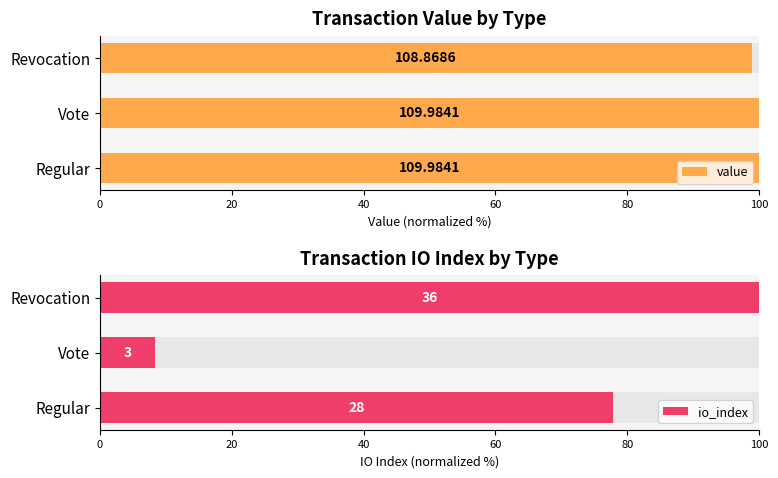

At Vote, list the series in order from largest to smallest.

value, io_index